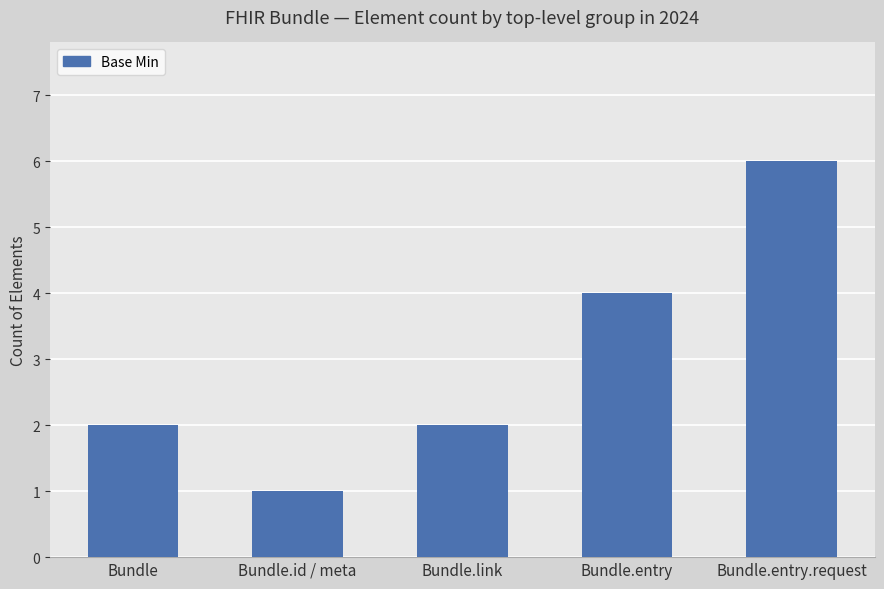

What is the label of the 2nd bar from the left?

Bundle.id / meta